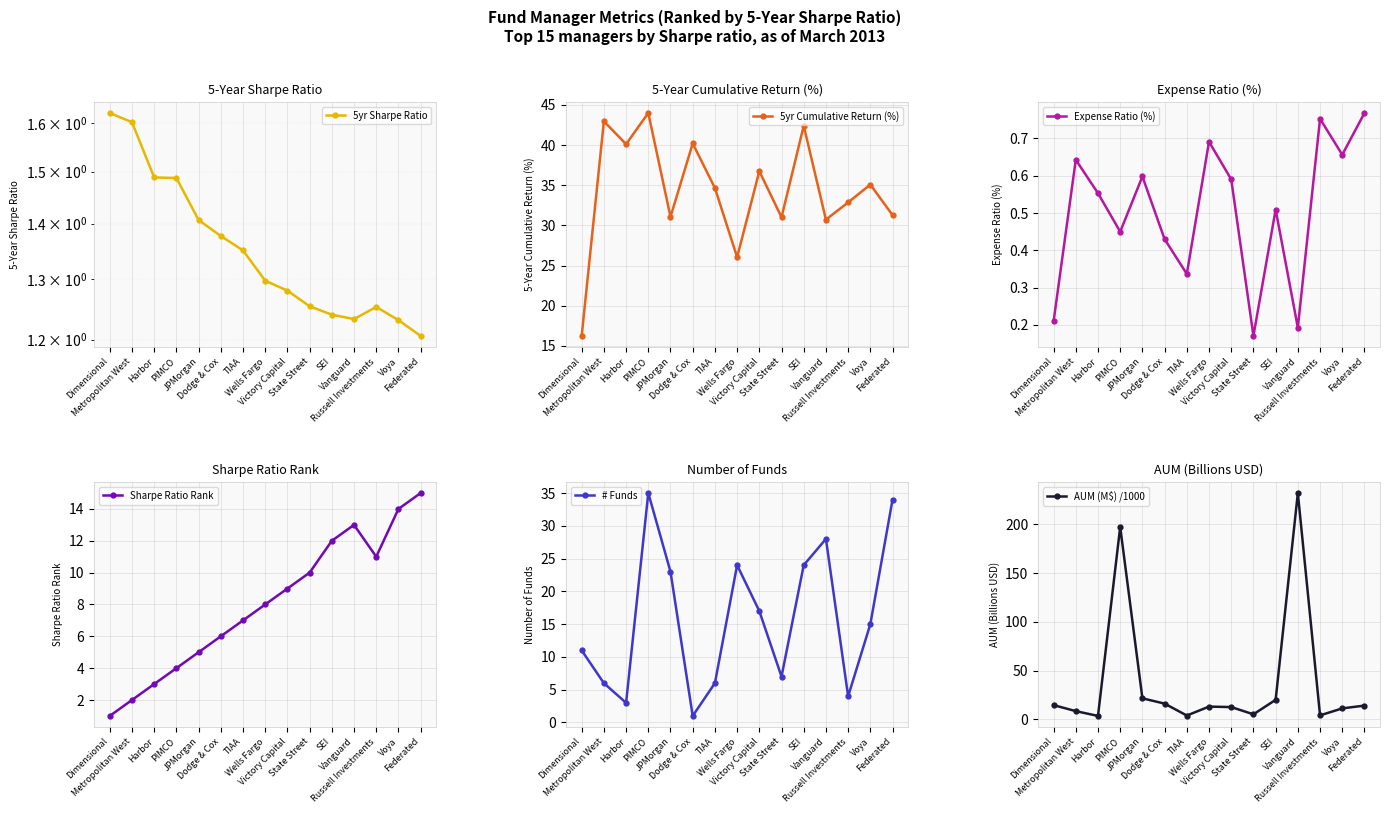

Rank the series by their maximum value, from highest to lowest.

AUM (M$) /1000, 5yr Cumulative Return (%), # Funds, Sharpe Ratio Rank, 5yr Sharpe Ratio, Expense Ratio (%)